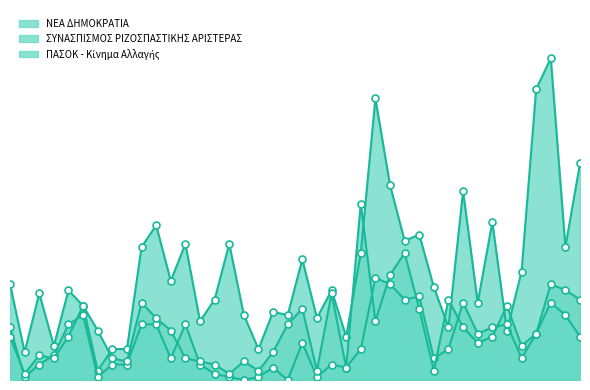

Where is the first local minimum for ΣΥΝΑΣΠΙΣΜΟΣ ΡΙΖΟΣΠΑΣΤΙΚΗΣ ΑΡΙΣΤΕΡΑΣ?

2